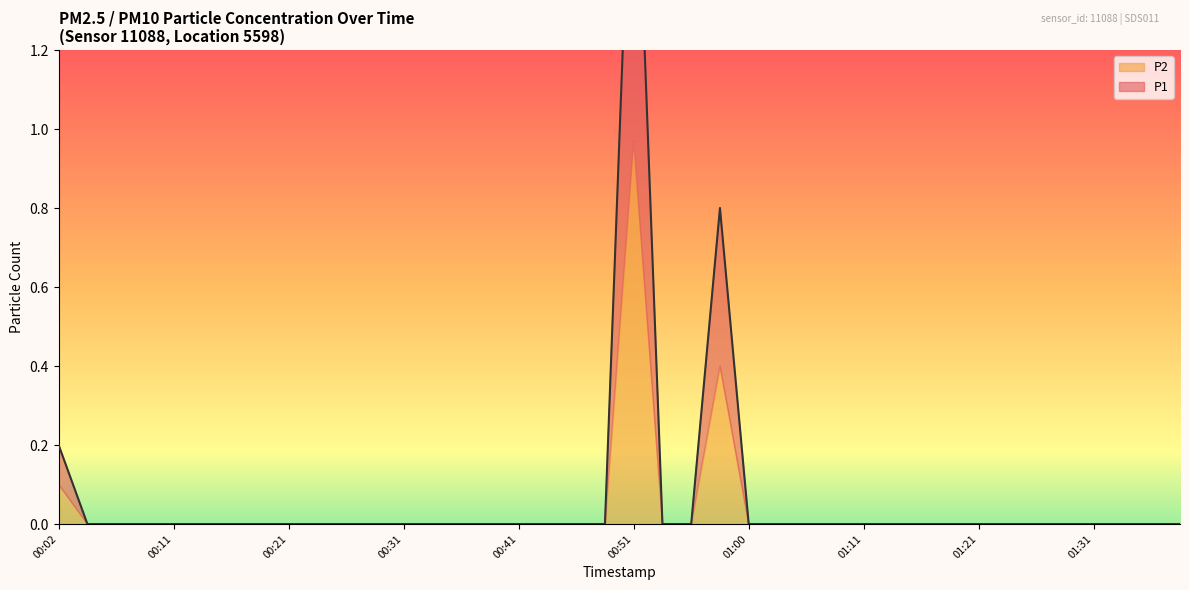

At which category does the data reach its first local peak?

00:51